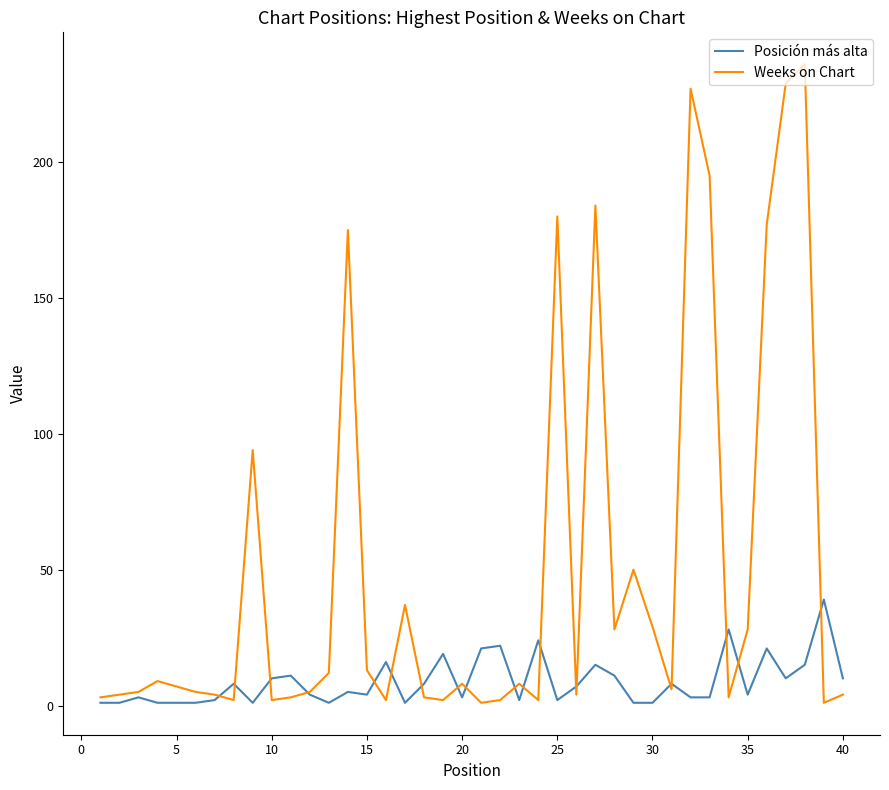

Which series has the largest range (max minus min)?

Weeks on Chart